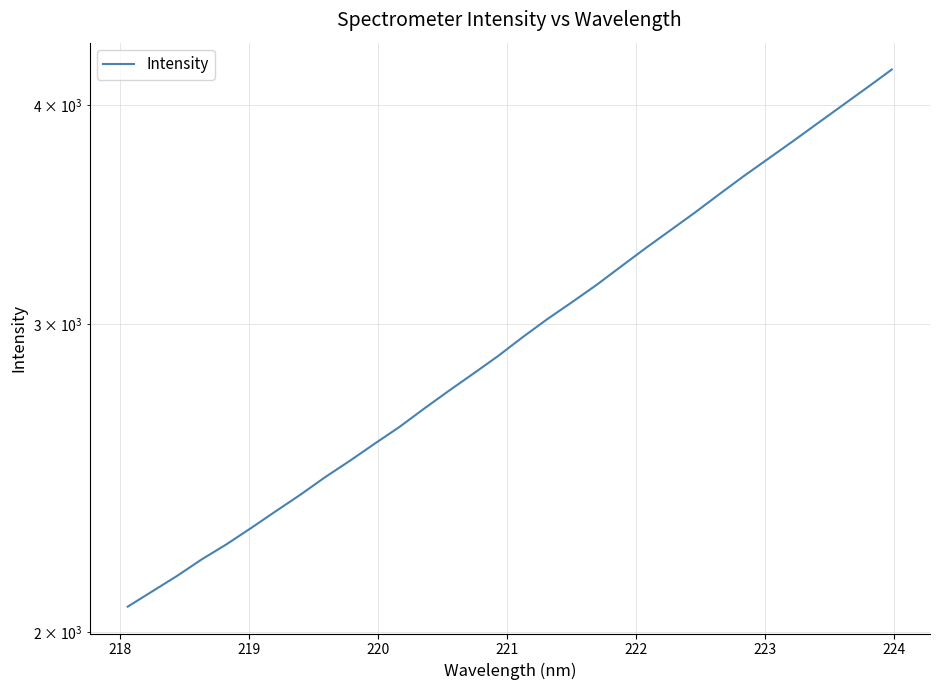

Count the number of categories in the chart.

32